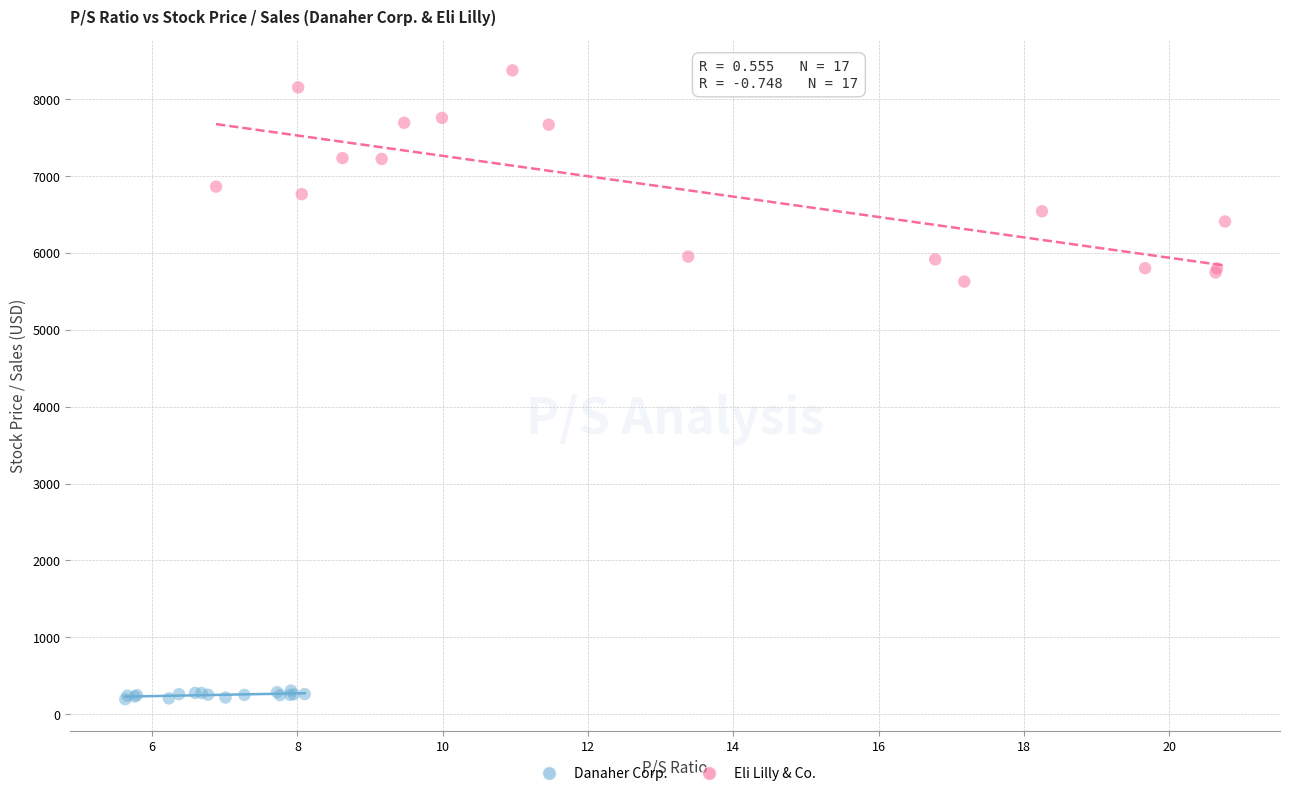

Which series has the widest spread of Y values?

Eli Lilly & Co.